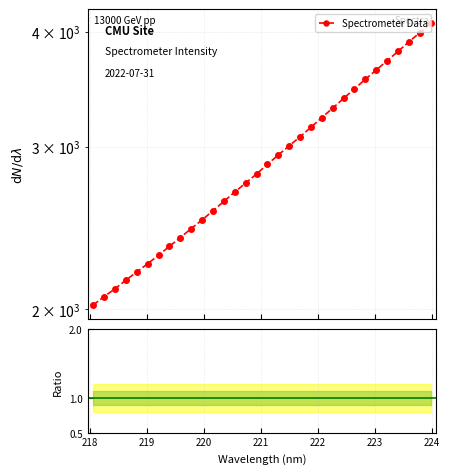

How many data points are above 2872?

16